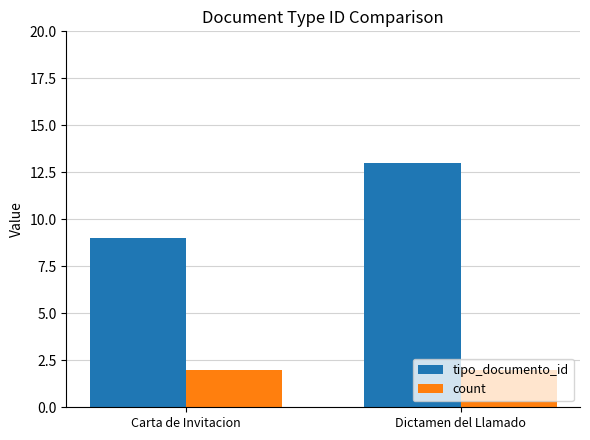

What is the difference between the maximum and minimum values in the tipo_documento_id series?

4